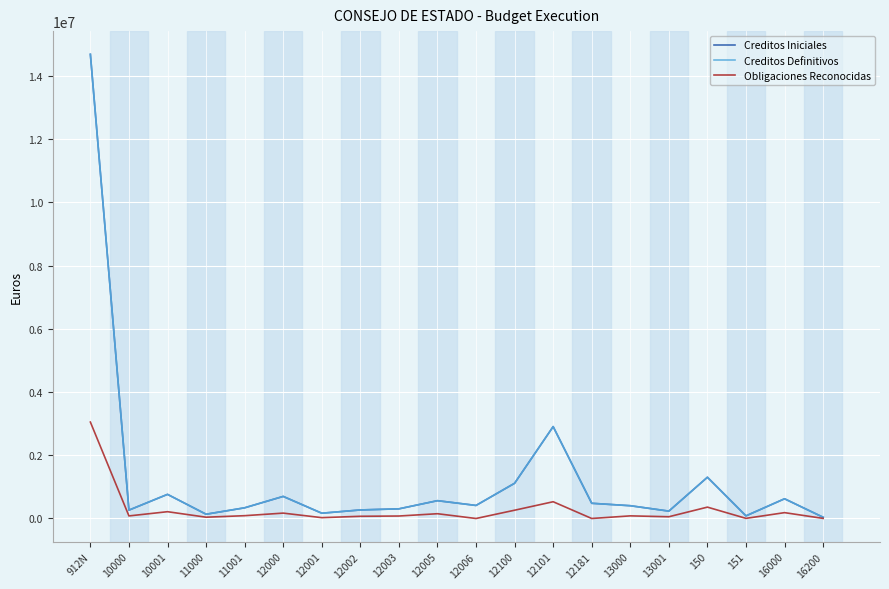

What is the difference between the highest and lowest values at 12000?

528553.1